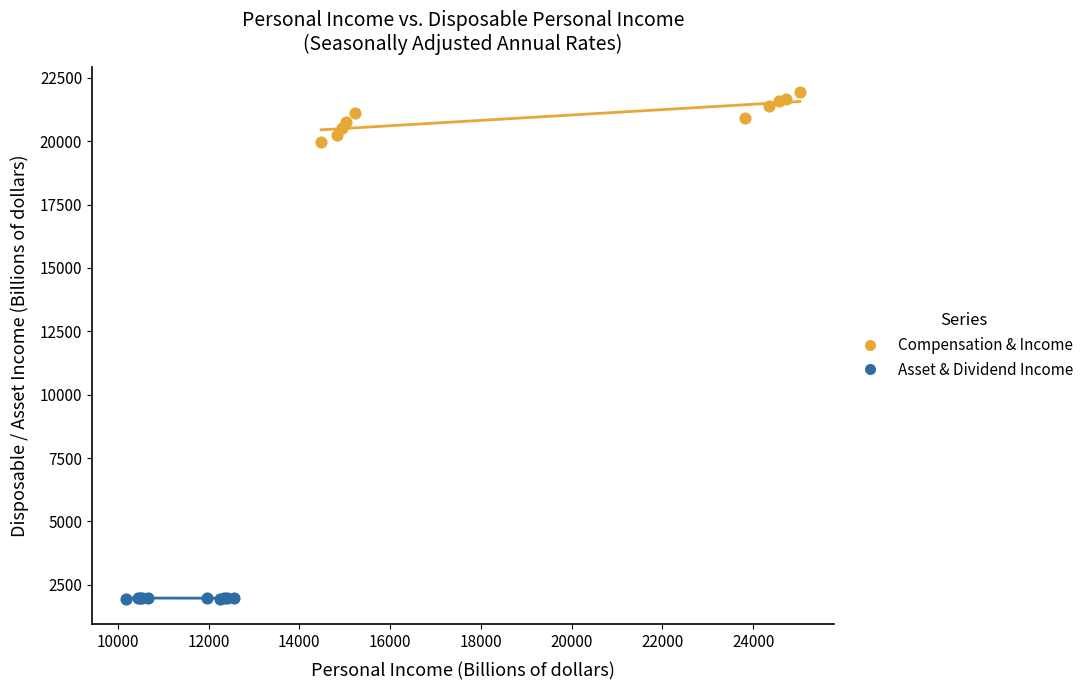

Which series has the largest Y range (max minus min)?

Compensation & Income